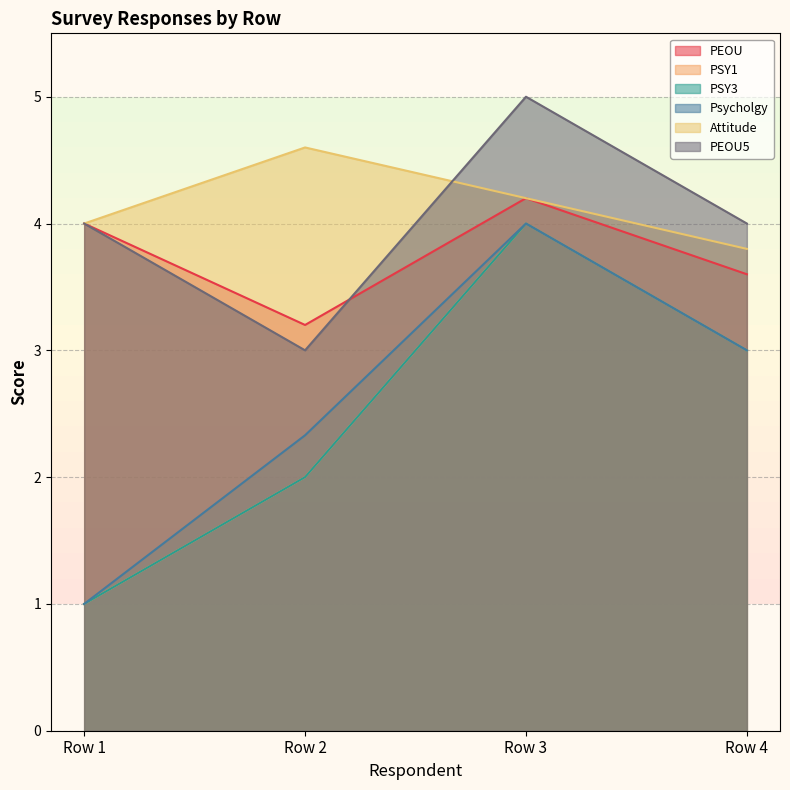

Where is PEOU5 nearest to the value 4?

Row 1